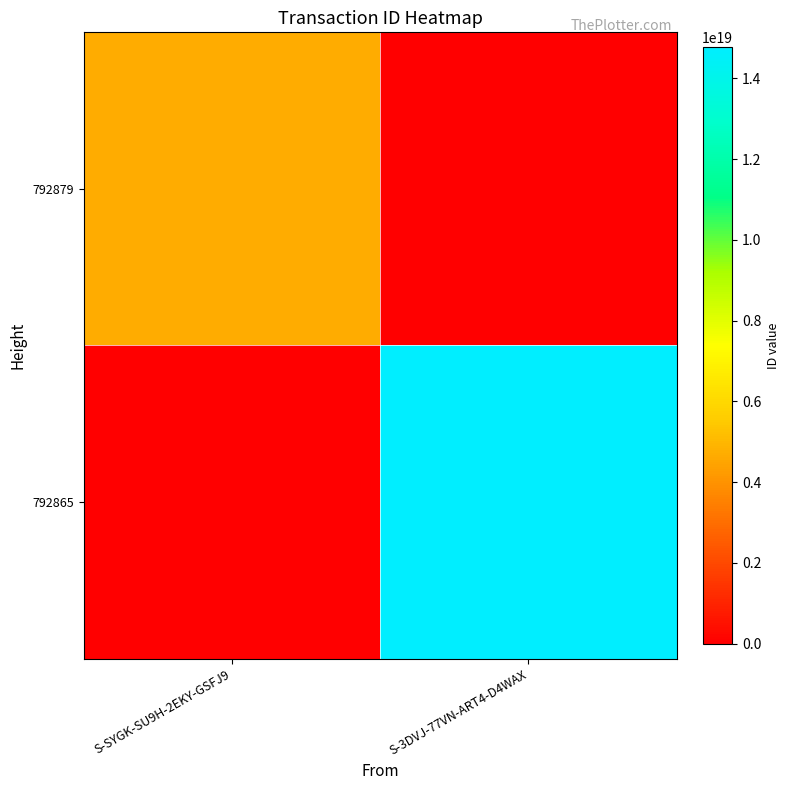

At S-3DVJ-77VN-ART4-D4WAX, list the series in order from smallest to largest.

792879, 792865